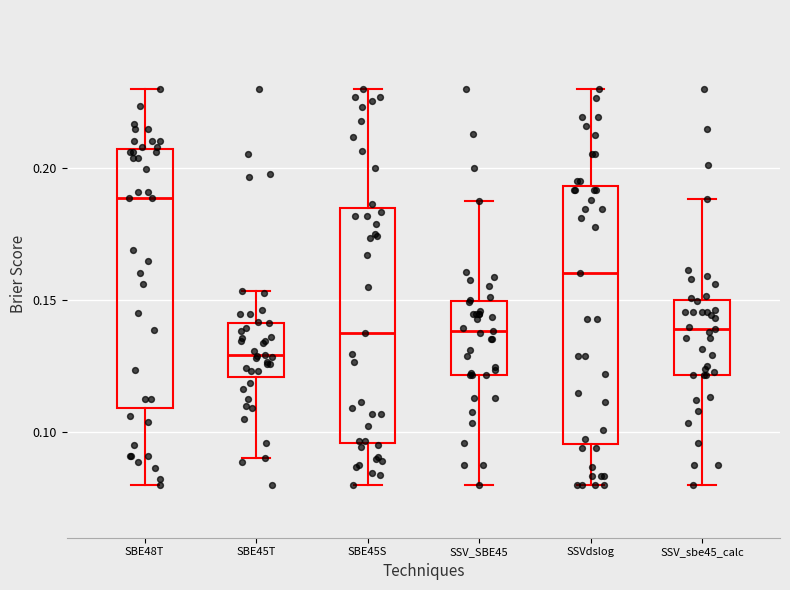

Reading left to right, read every box against the y-axis: the position of its median line, the range the box covers, and the ends of its whiskers. The values are not printed on the chart, so give them approximately, as read against the axis.

SBE48T: median 0.190, box 0.110 to 0.205, whiskers 0.080 to 0.230
SBE45T: median 0.130, box 0.120 to 0.140, whiskers 0.090 to 0.155
SBE45S: median 0.140, box 0.095 to 0.185, whiskers 0.080 to 0.230
SSV_SBE45: median 0.140, box 0.120 to 0.150, whiskers 0.080 to 0.185
SSVdslog: median 0.160, box 0.095 to 0.195, whiskers 0.080 to 0.230
SSV_sbe45_calc: median 0.140, box 0.120 to 0.150, whiskers 0.080 to 0.190